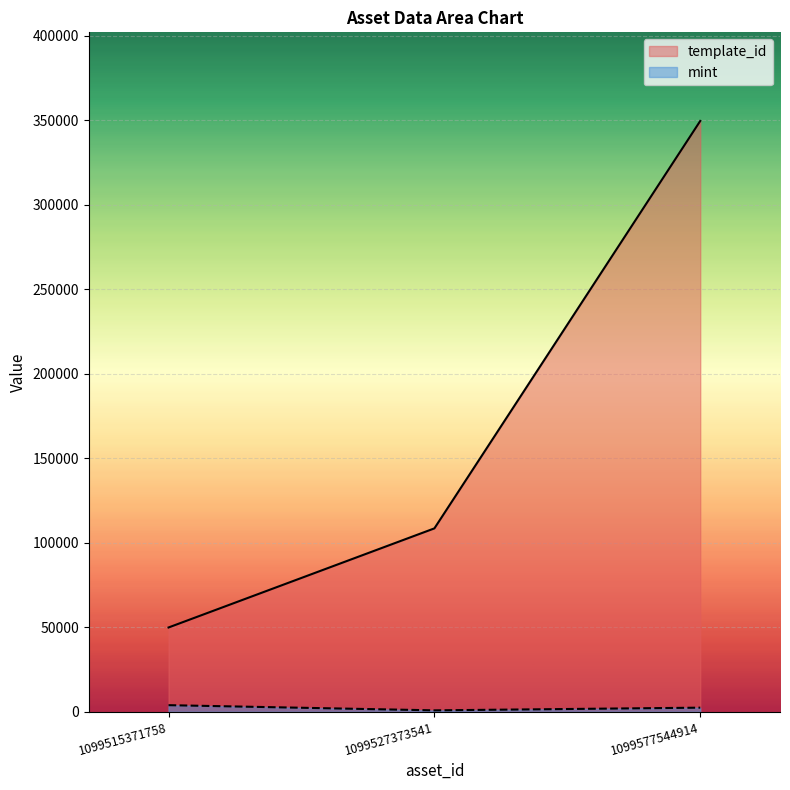

Is the value of template_id at 1099577544914 greater than the value of mint at 1099527373541?

Yes